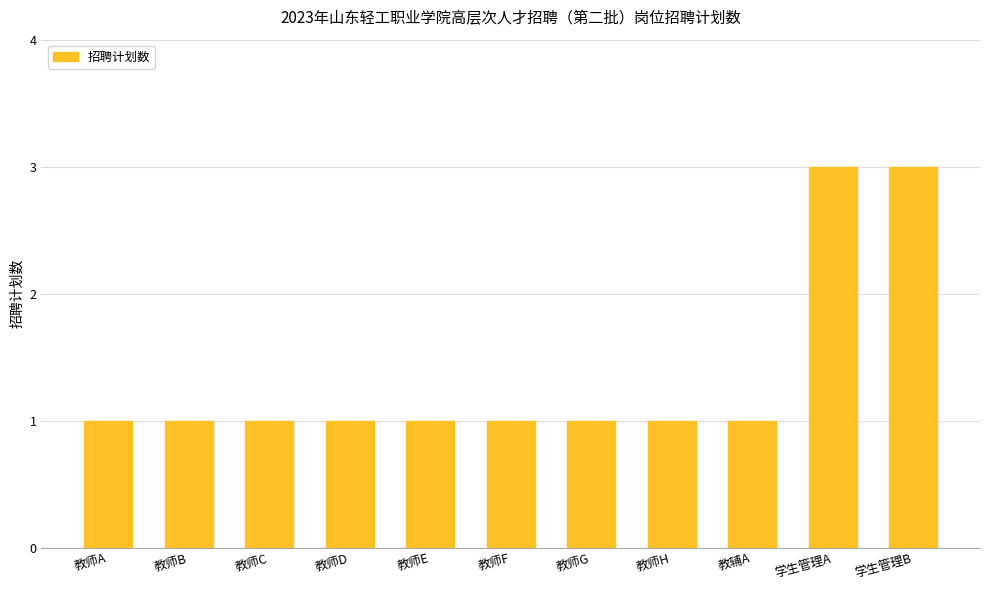

What is the difference between the maximum and second lowest values?

2